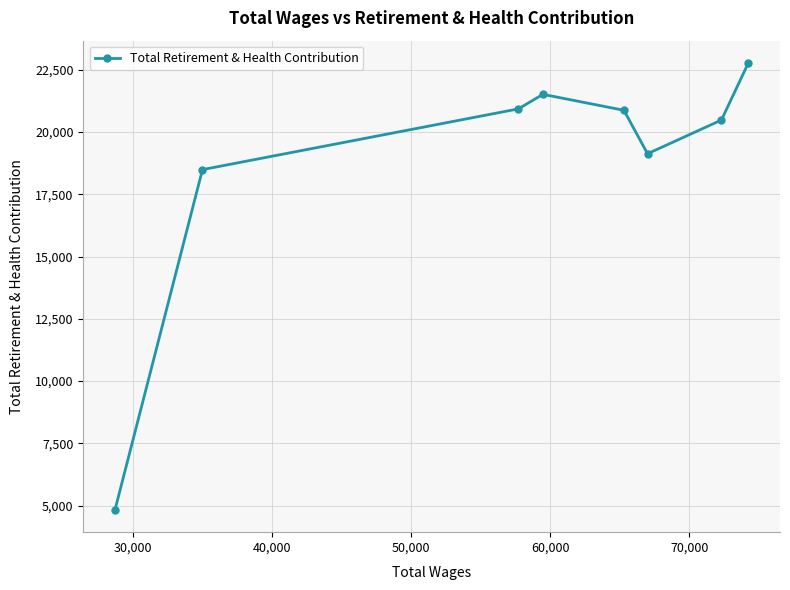

What is the sum of all values?

149012